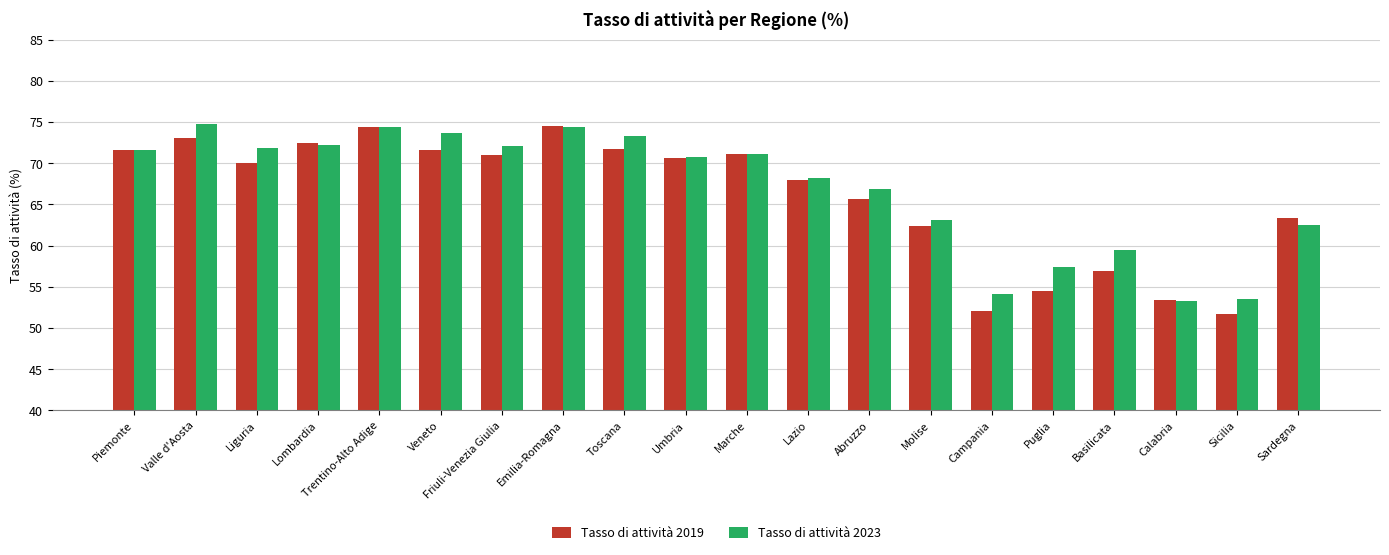

Read the Tasso di attività 2019 value at Veneto.

71.7